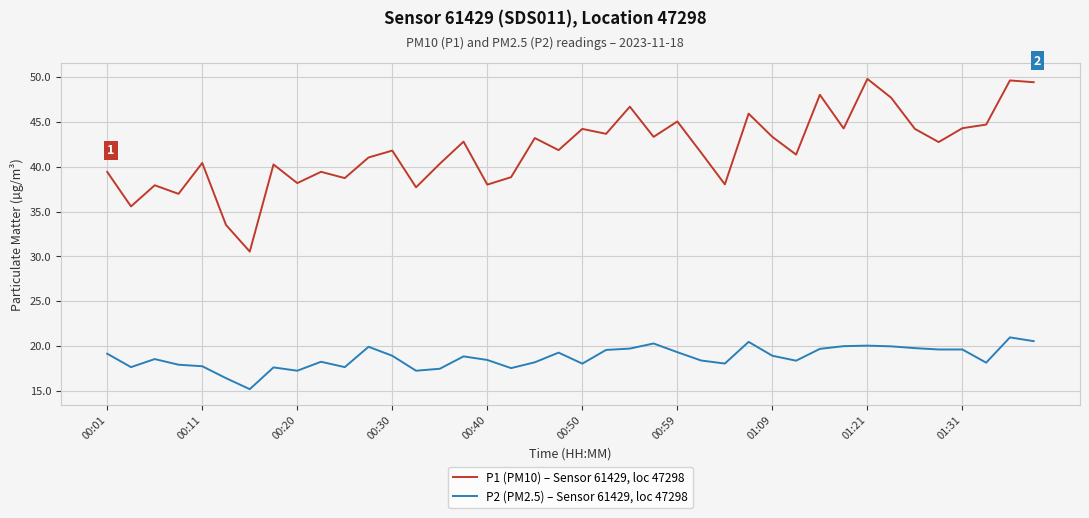

What is the maximum value for P1 (PM10) – Sensor 61429, loc 47298?

49.8